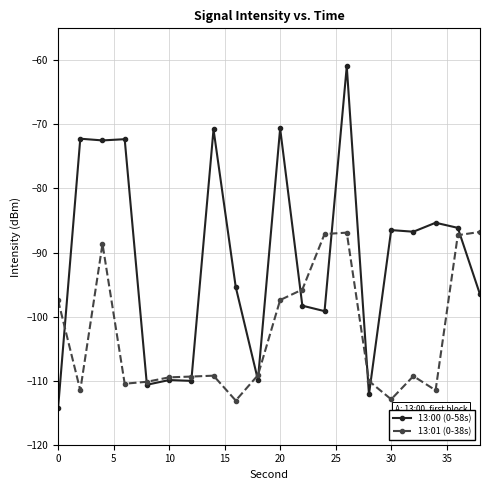

Rank the series by their maximum value, from highest to lowest.

13:00 (0-58s), 13:01 (0-38s)